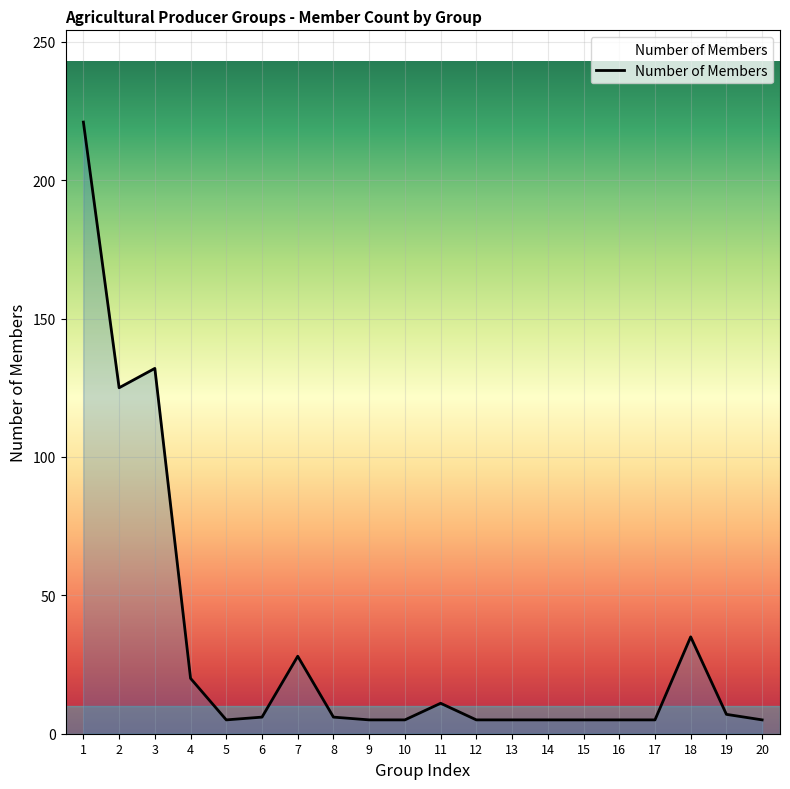

Is it true that the value at 19 is 7?

True